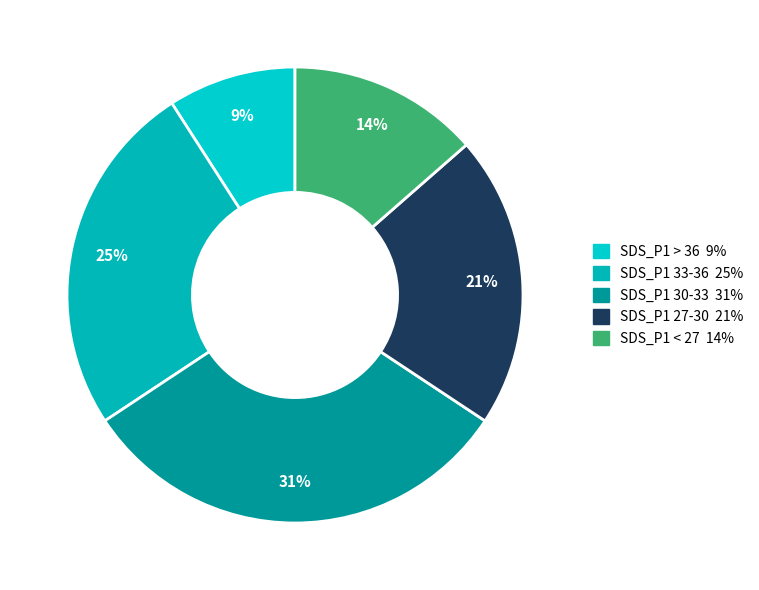

How many slices are in this pie chart?

5